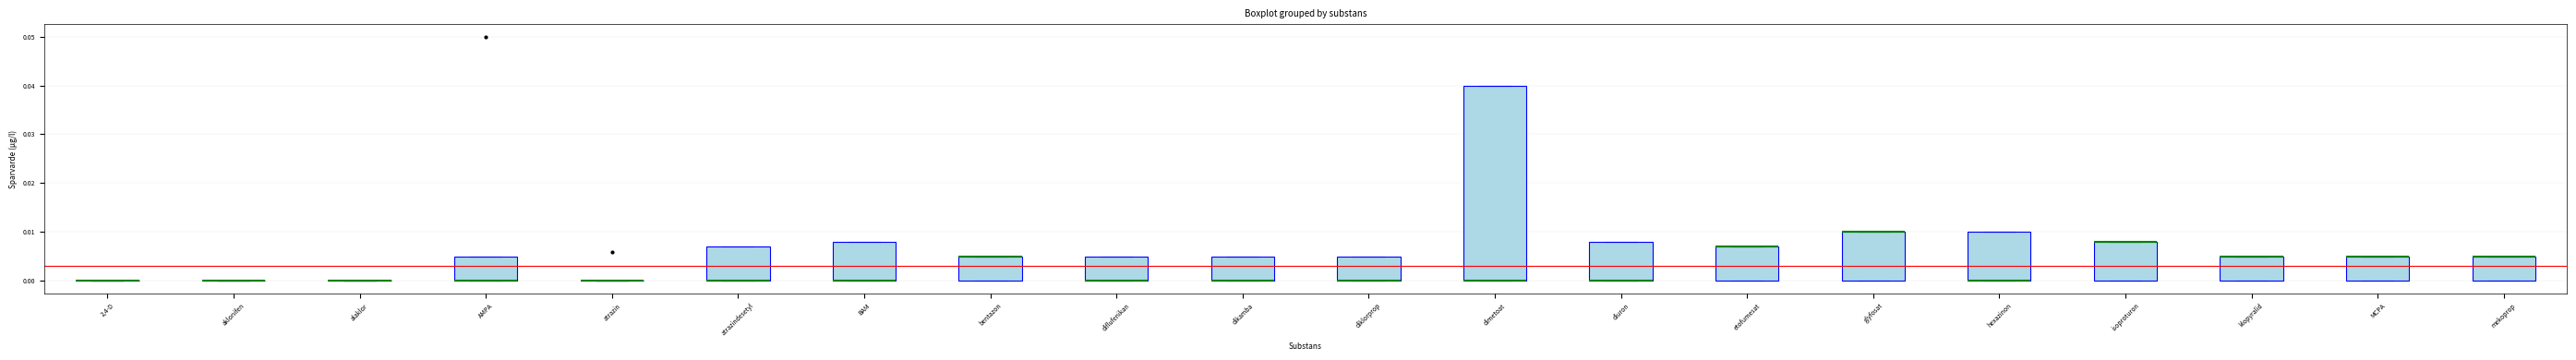

Reading left to right, read every box against the y-axis: the position of its median line, the range the box covers, and the ends of its whiskers. The values are not printed on the chart, so give them approximately, as read against the axis.

2,4-D: box collapsed to a line at 0.000, whiskers 0.000 to 0.000
aklonifen: box collapsed to a line at 0.000, whiskers 0.000 to 0.000
alaklor: box collapsed to a line at 0.000, whiskers 0.000 to 0.000
AMPA: median 0.000 (drawn on the box's lower edge), box 0.000 to 0.005, whiskers 0.000 to 0.005
atrazin: box collapsed to a line at 0.000, whiskers 0.000 to 0.000
atrazindesetyl: median 0.000 (drawn on the box's lower edge), box 0.000 to 0.007, whiskers 0.000 to 0.007
BAM: median 0.000 (drawn on the box's lower edge), box 0.000 to 0.008, whiskers 0.000 to 0.008
bentazon: median 0.005 (drawn on the box's upper edge), box 0.000 to 0.005, whiskers 0.000 to 0.005
diflufenikan: median 0.000 (drawn on the box's lower edge), box 0.000 to 0.005, whiskers 0.000 to 0.005
dikamba: median 0.000 (drawn on the box's lower edge), box 0.000 to 0.005, whiskers 0.000 to 0.005
diklorprop: median 0.000 (drawn on the box's lower edge), box 0.000 to 0.005, whiskers 0.000 to 0.005
dimetoat: median 0.000 (drawn on the box's lower edge), box 0.000 to 0.040, whiskers 0.000 to 0.040
diuron: median 0.000 (drawn on the box's lower edge), box 0.000 to 0.008, whiskers 0.000 to 0.008
etofumesat: median 0.007 (drawn on the box's upper edge), box 0.000 to 0.007, whiskers 0.000 to 0.007
glyfosat: median 0.010 (drawn on the box's upper edge), box 0.000 to 0.010, whiskers 0.000 to 0.010
hexazinon: median 0.000 (drawn on the box's lower edge), box 0.000 to 0.010, whiskers 0.000 to 0.010
isoproturon: median 0.008 (drawn on the box's upper edge), box 0.000 to 0.008, whiskers 0.000 to 0.008
klopyralid: median 0.005 (drawn on the box's upper edge), box 0.000 to 0.005, whiskers 0.000 to 0.005
MCPA: median 0.005 (drawn on the box's upper edge), box 0.000 to 0.005, whiskers 0.000 to 0.005
mekoprop: median 0.005 (drawn on the box's upper edge), box 0.000 to 0.005, whiskers 0.000 to 0.005